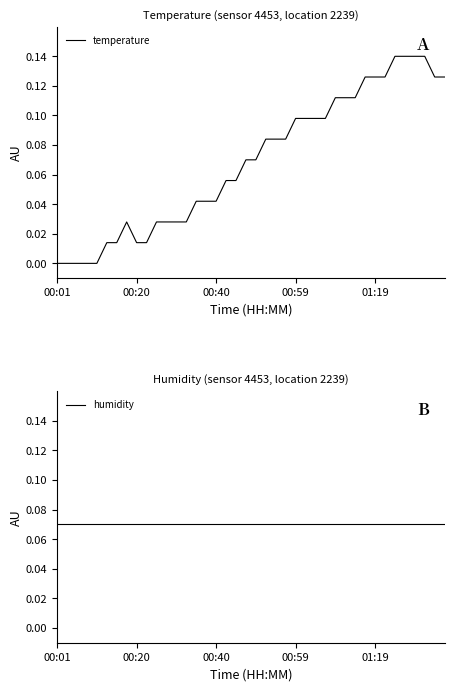

At which label is temperature closest to 0?

00:01